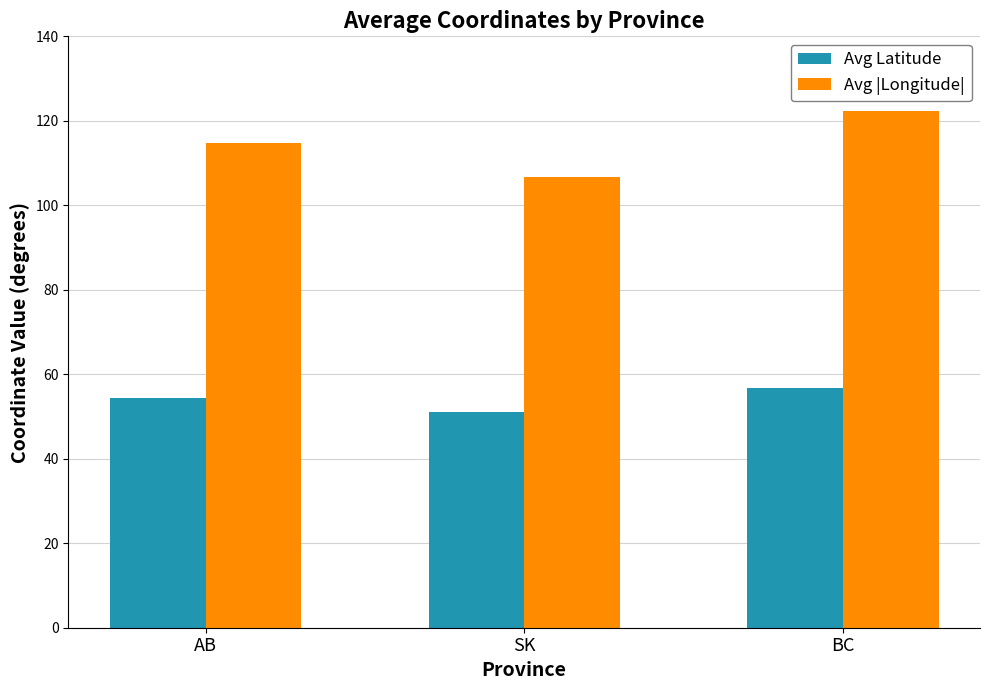

At which category is the sum across all series the highest?

BC